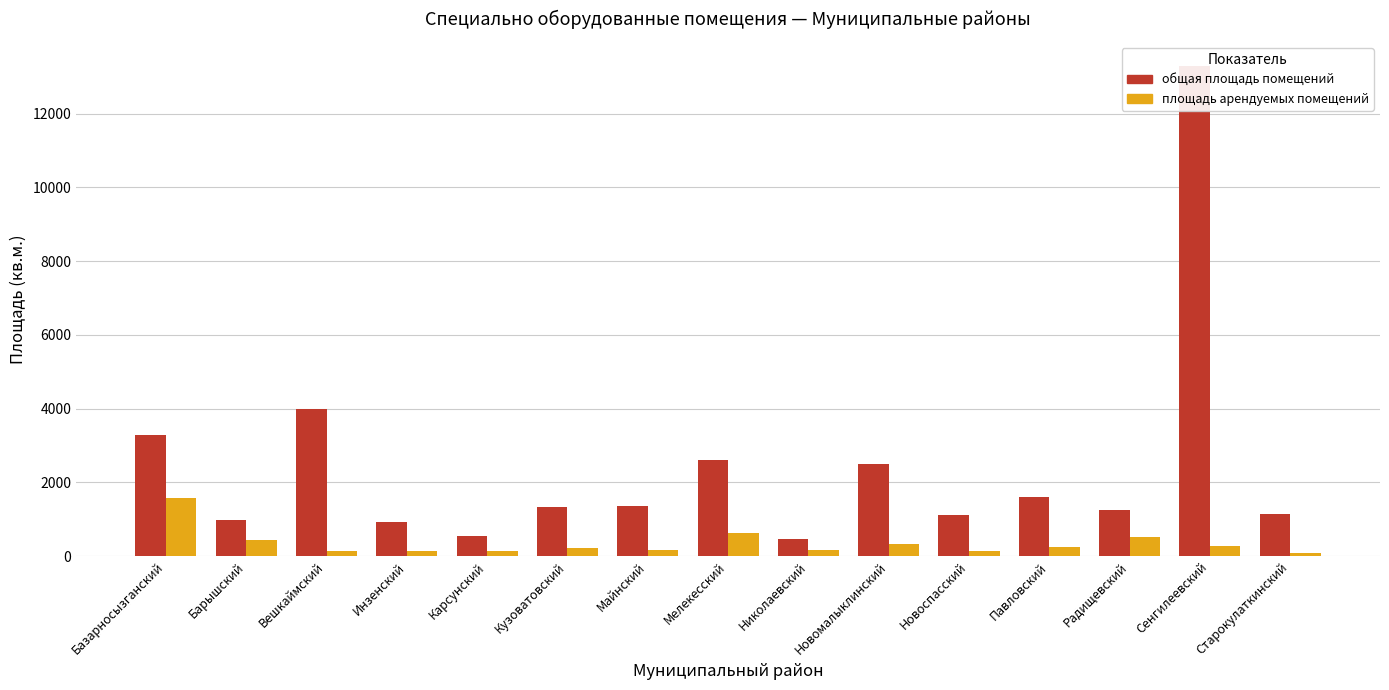

What is the sum of all площадь арендуемых помещений values?

5279